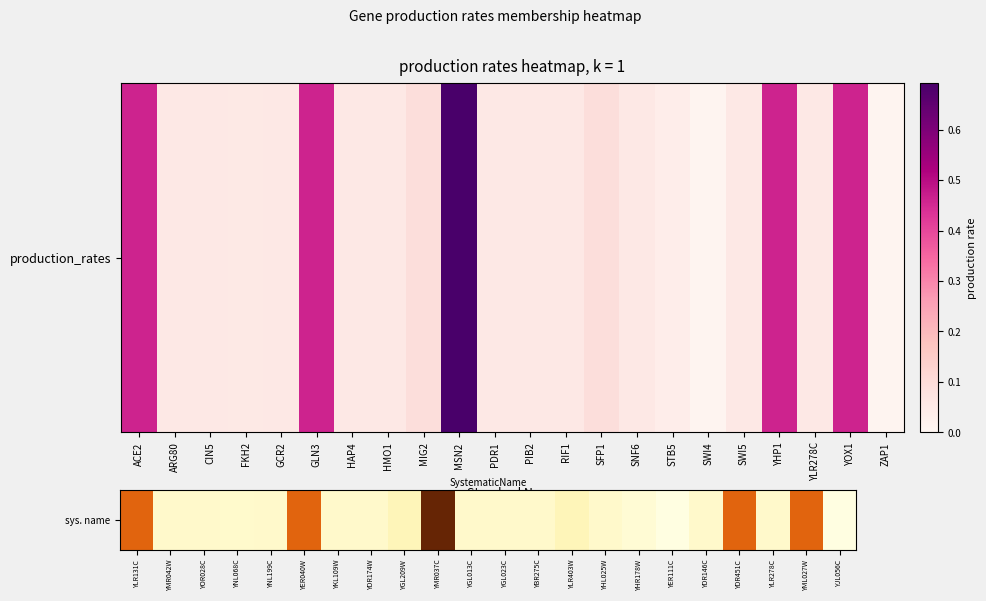

List the labels in order of value, largest first.

YMR037C, YLR131C, YER040W, YDR451C, YML027W, YGL209W, YLR403W, YLR278C, YMR042W, YOR028C, YNL199C, YKL109W, YGL013C, YDR146C, YDR174W, YGL023C, YBR275C, YHL025W, YNL068C, YHR178W, YER111C, YJL056C